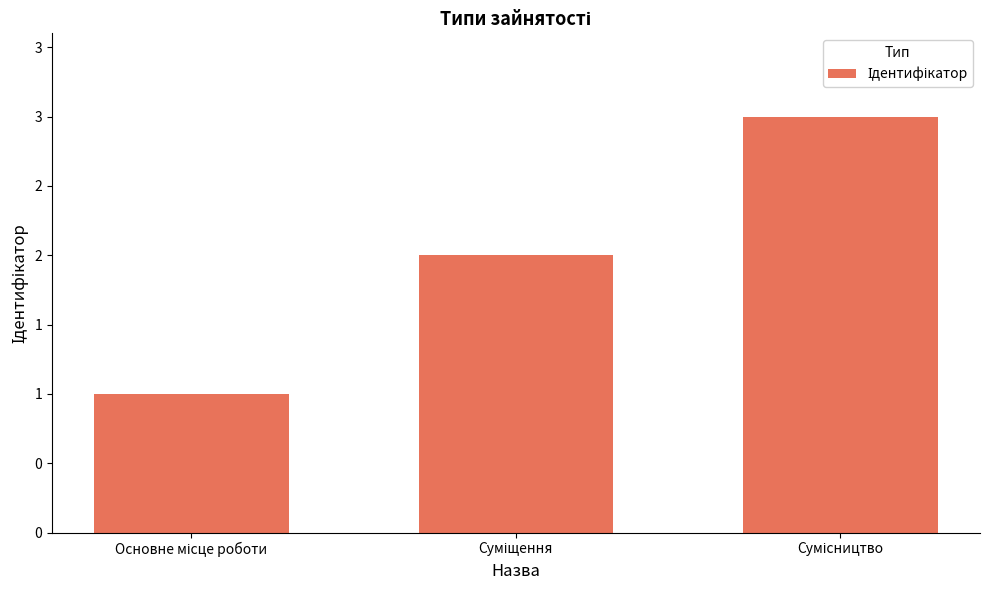

Where does the data first go above 2?

Сумісництво